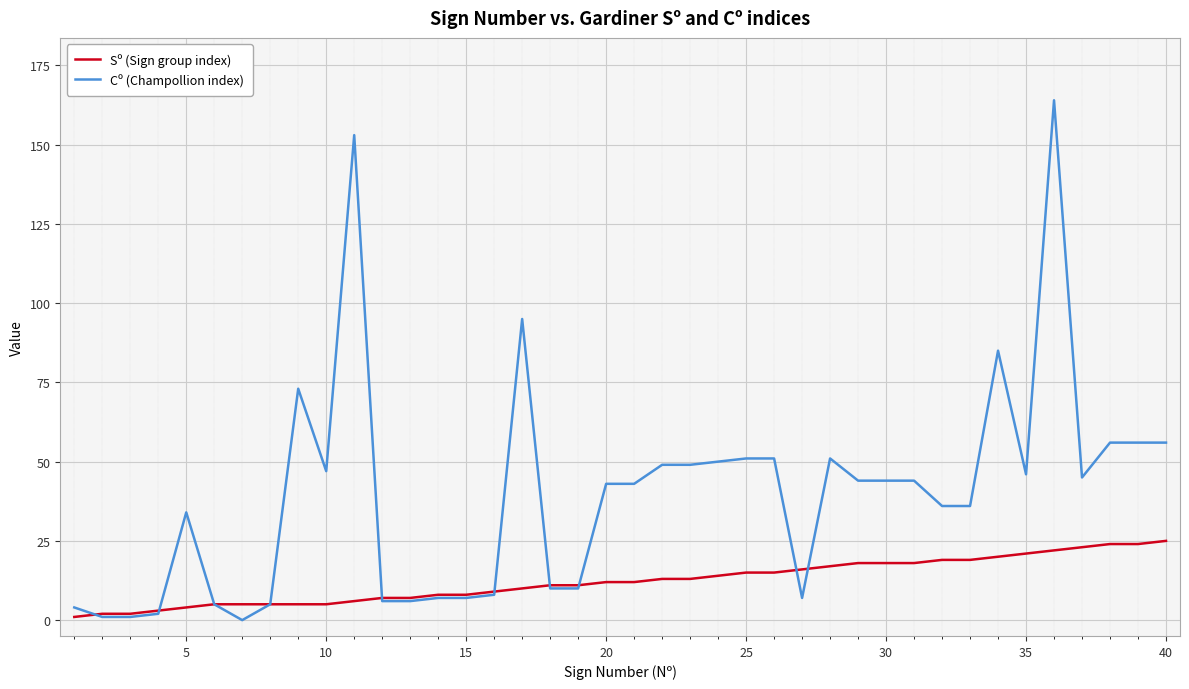

List the series in order of their peak value, lowest first.

Sº (Sign group index), Cº (Champollion index)